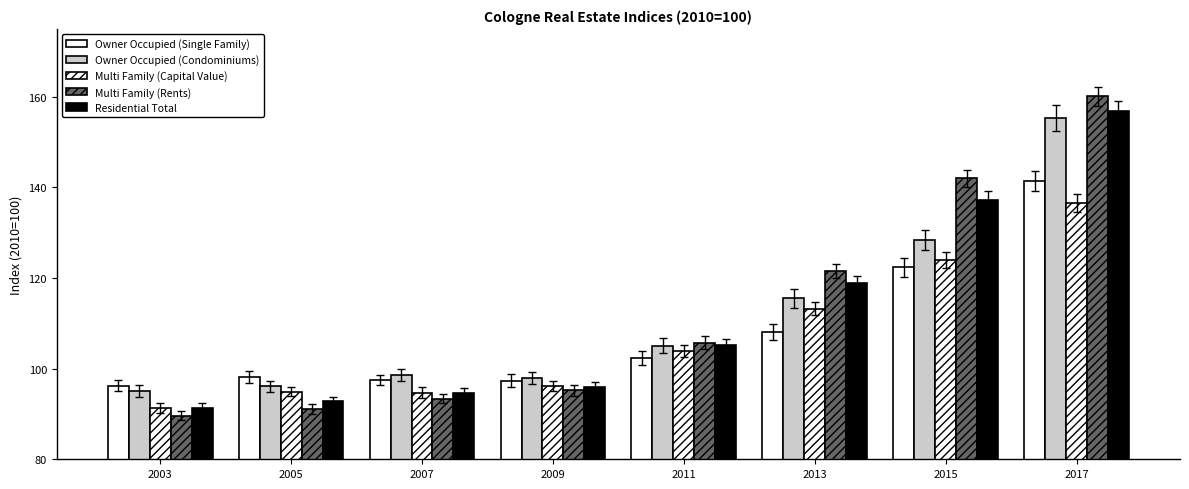

Between 2003 and 2015, which series saw the biggest shift?

Multi Family (Rents)